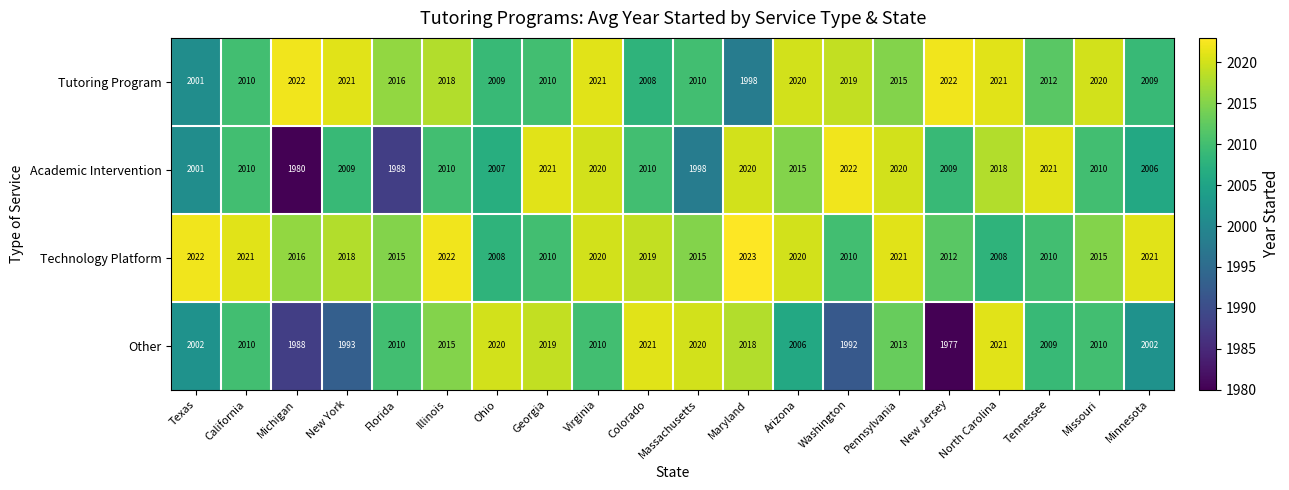

What is the approximate value of Other at Pennsylvania, to the nearest 5?

2015